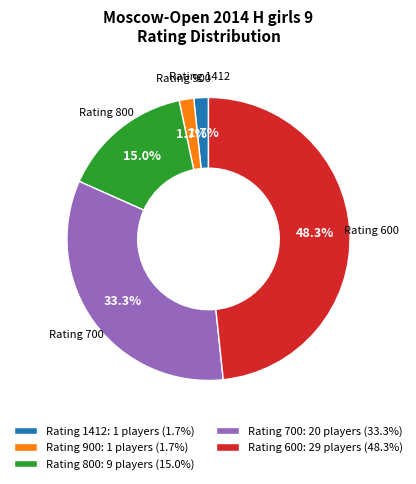

Is there any slice that represents more than half of the pie?

No